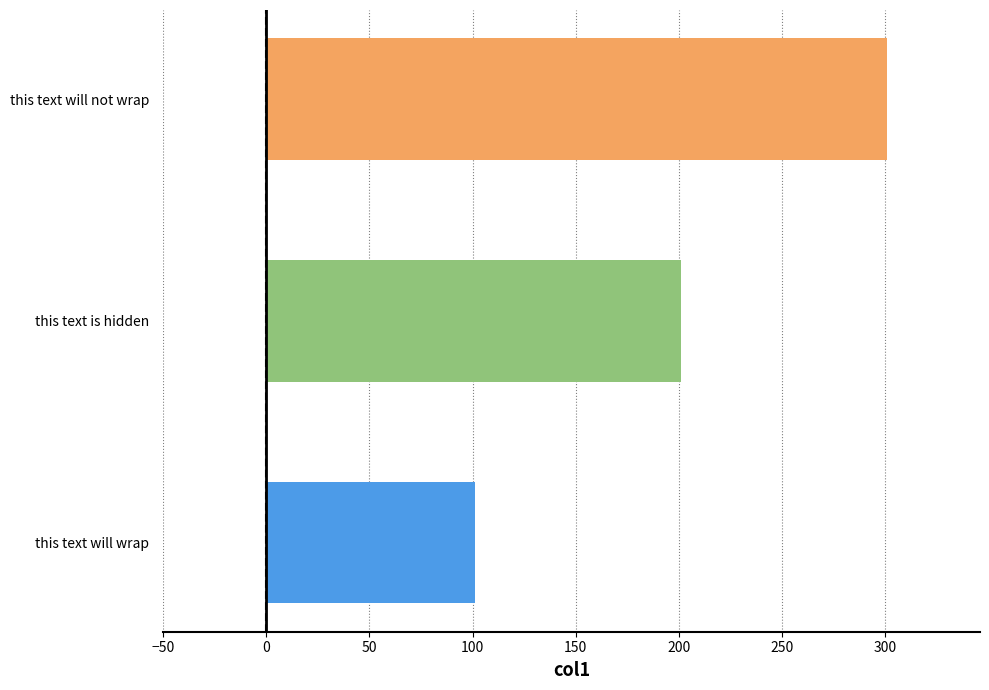

How many data points are less than 201?

1